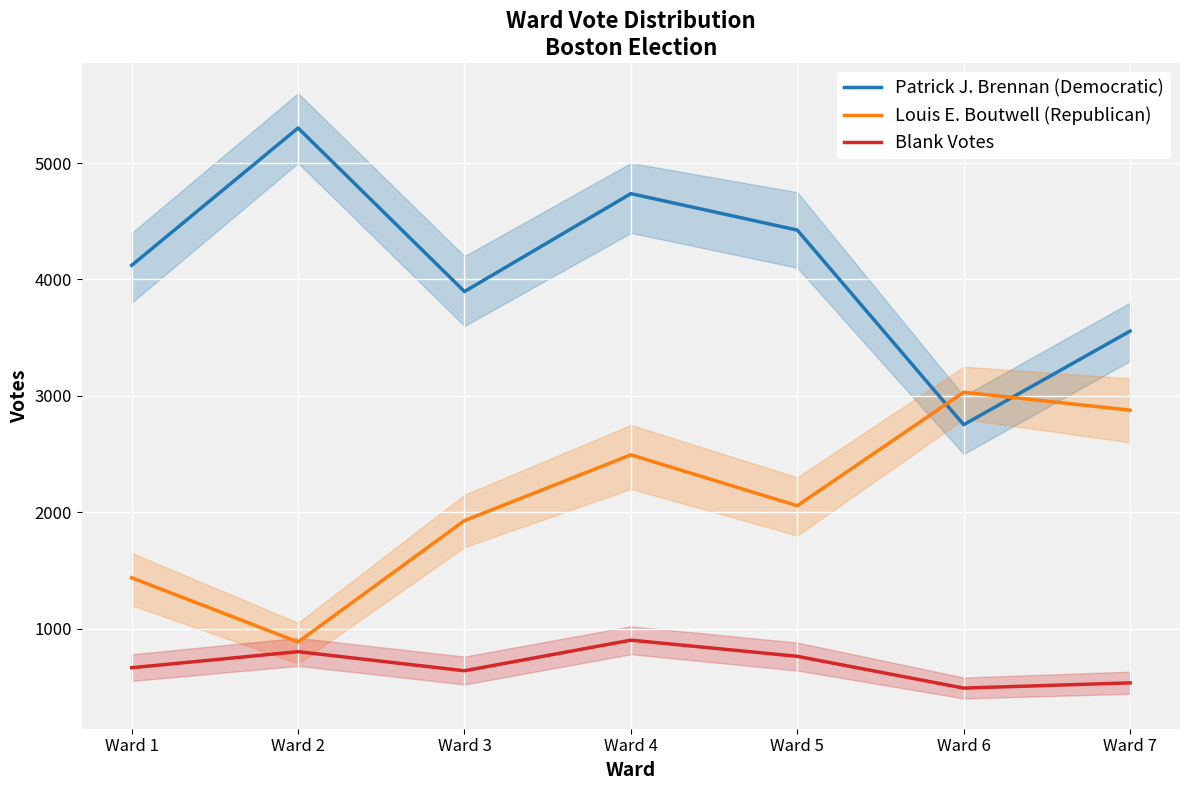

At which category does the chart reach its minimum across all series?

Ward 6